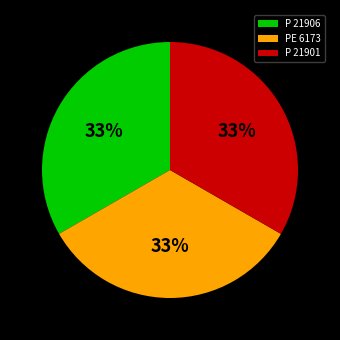

Approximately how many times larger is the value at P 21901 compared to PE 6173?

1.0